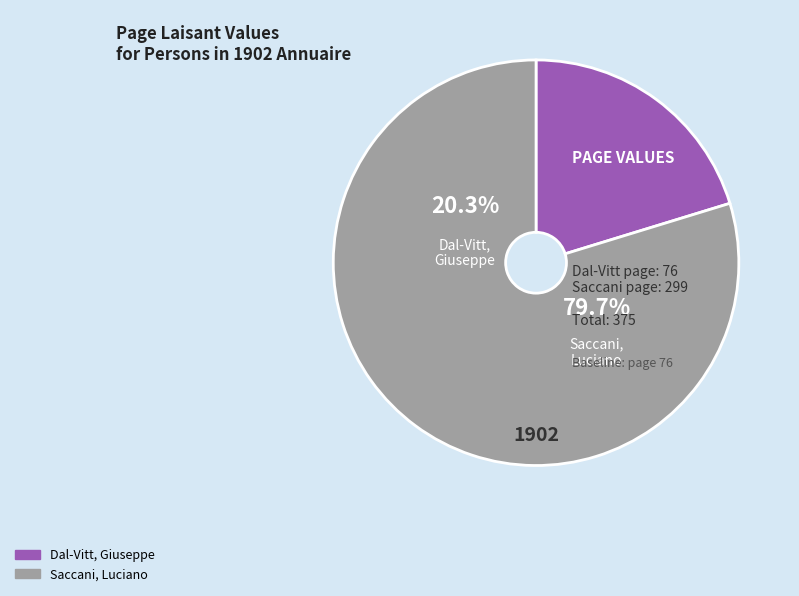

Is there a majority slice in this chart?

Yes